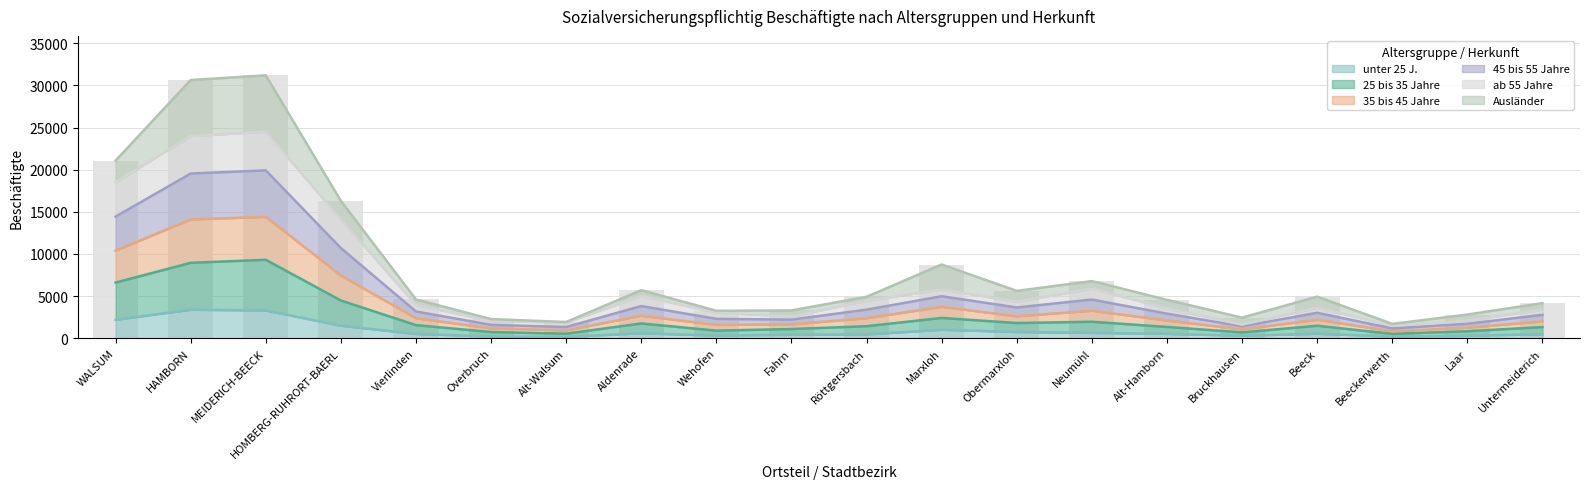

What is the change in value from Vierlinden to Obermarxloh?

+1020